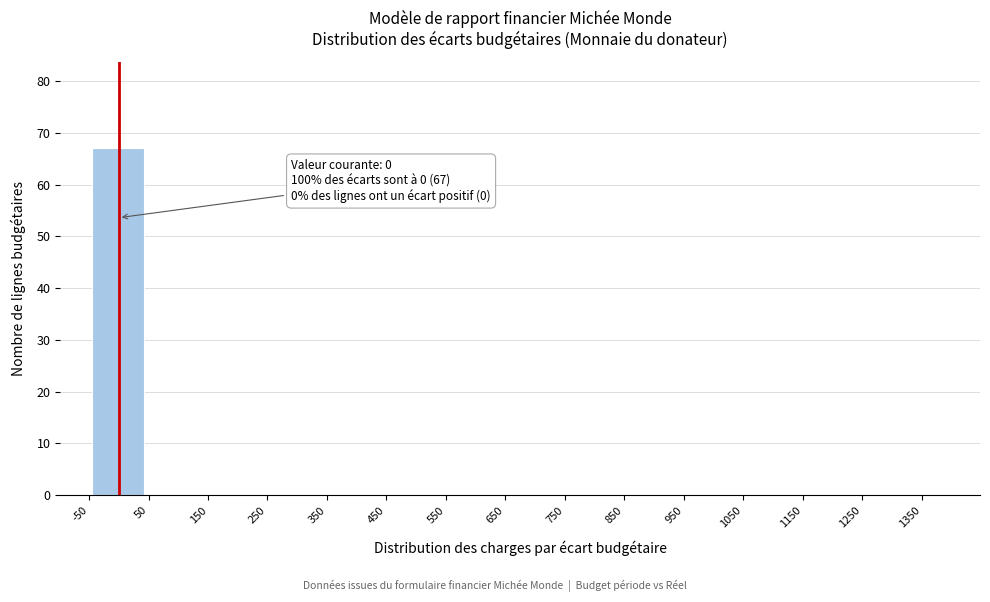

Over which range of the x-axis is the bar tallest?

-50 to 50